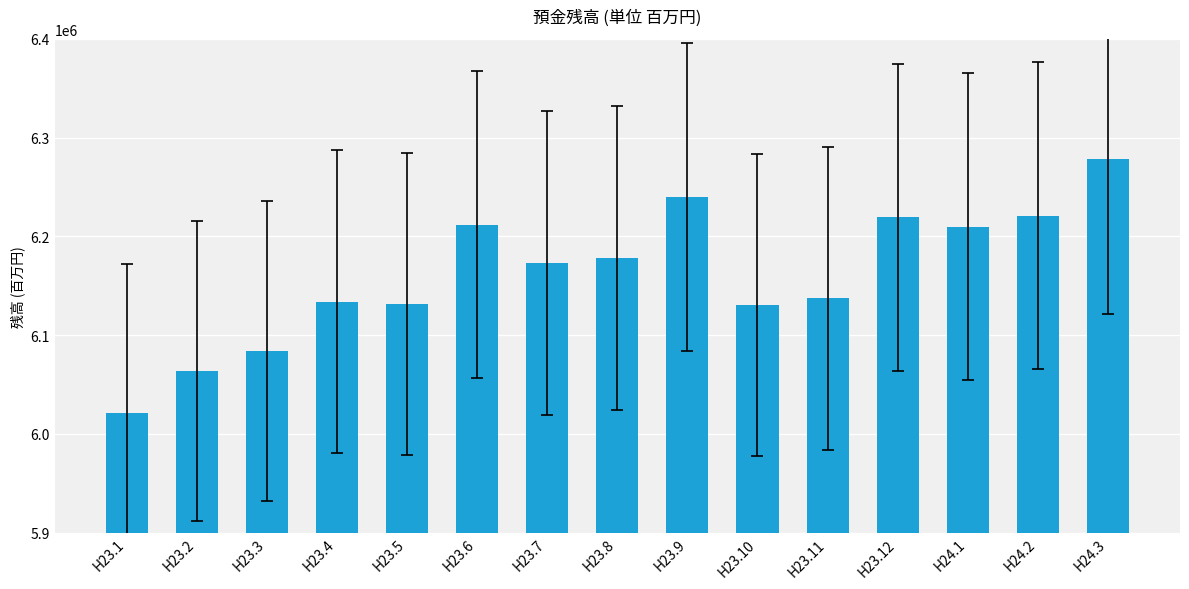

Is it true that the value at H23.11 is 6137385?

True